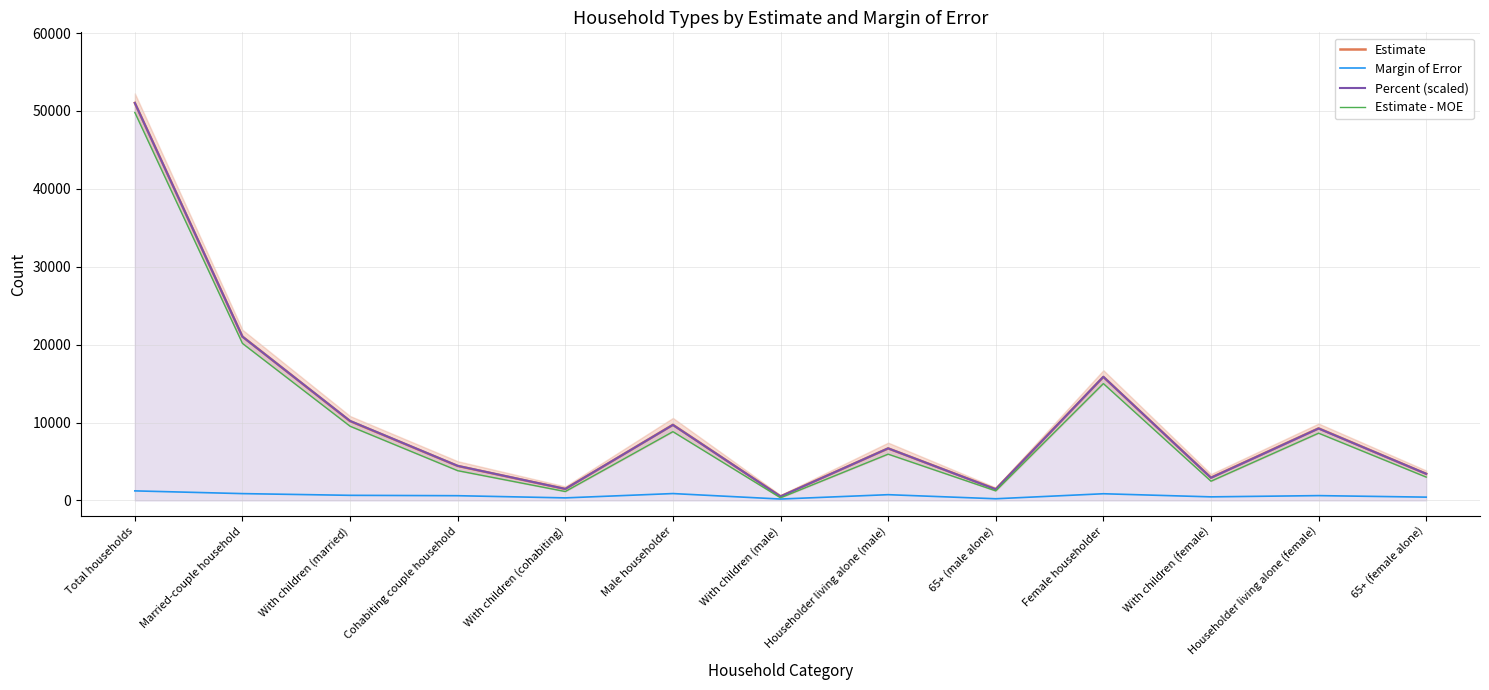

Which has a higher value, 65+ (female alone) or 65+ (male alone)?

65+ (female alone)